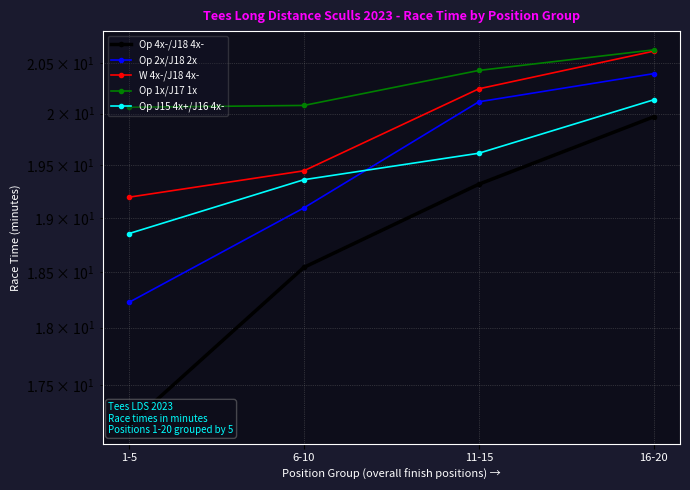

What value does the W 4x-/J18 4x- series have at 11-15?

20.2